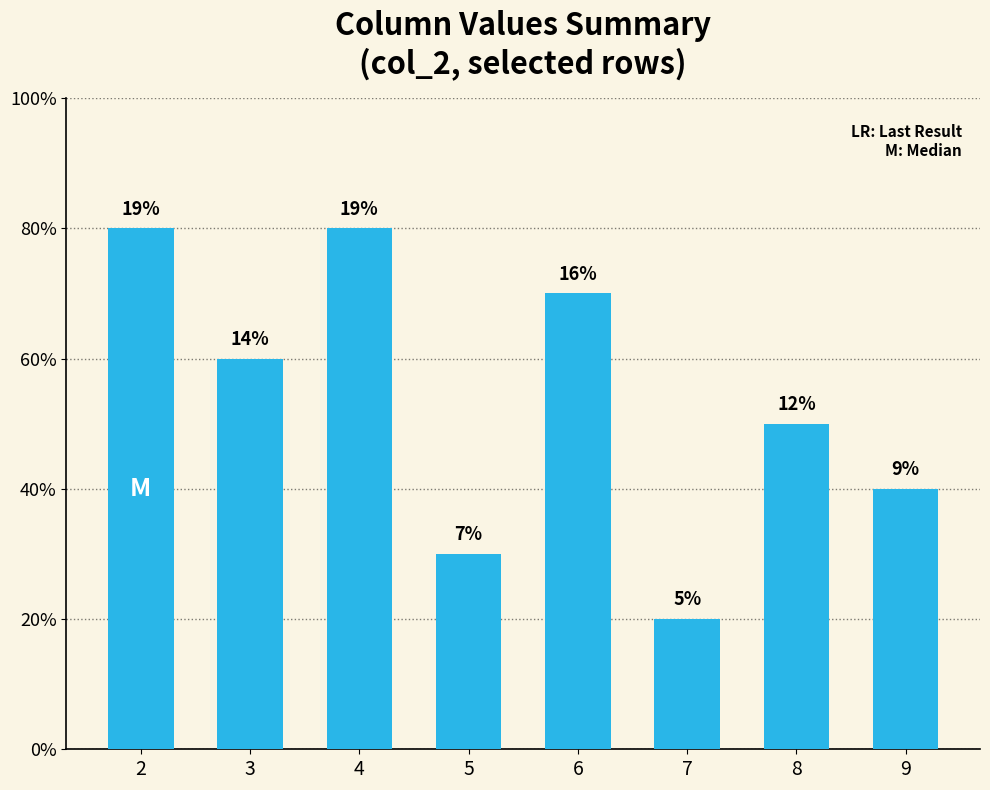

At which label does the data first exceed 6?

2